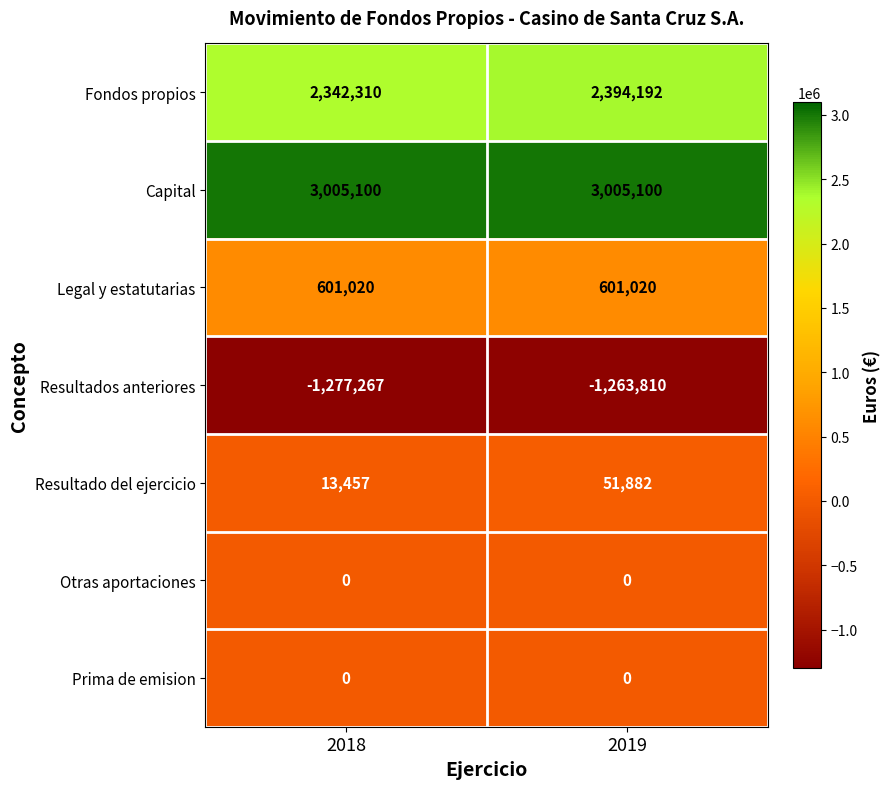

At which category is the sum across all series the highest?

2019